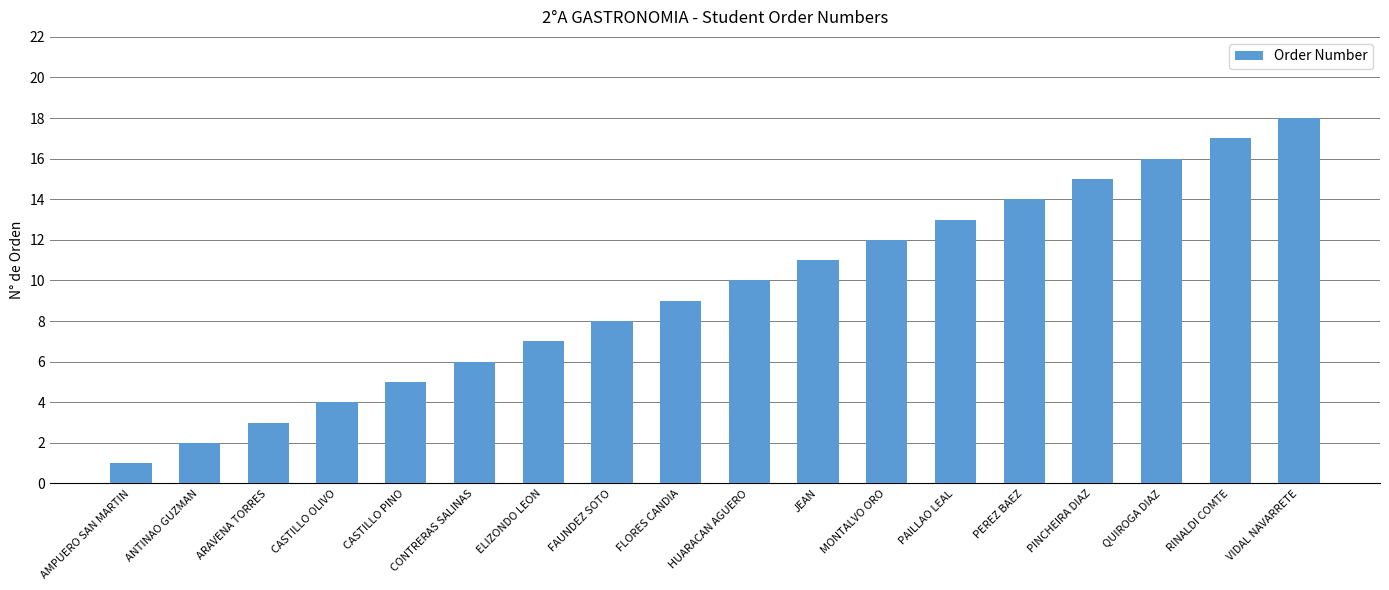

Reading left to right, extract all data points from this chart.

AMPUERO SAN MARTIN=1	ANTINAO GUZMAN=2	ARAVENA TORRES=3	CASTILLO OLIVO=4	CASTILLO PINO=5	CONTRERAS SALINAS=6	ELIZONDO LEON=7	FAUNDEZ SOTO=8	FLORES CANDIA=9	HUARACAN AGUERO=10	JEAN=11	MONTALVO ORO=12	PAILLAO LEAL=13	PEREZ BAEZ=14	PINCHEIRA DIAZ=15	QUIROGA DIAZ=16	RINALDI COMTE=17	VIDAL NAVARRETE=18